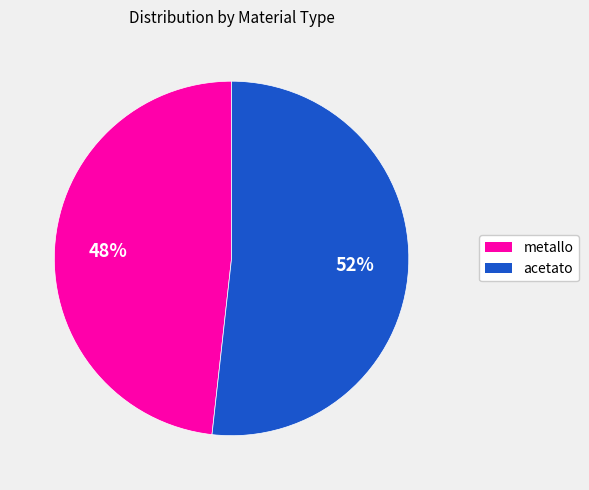

Is there a majority slice in this chart?

Yes